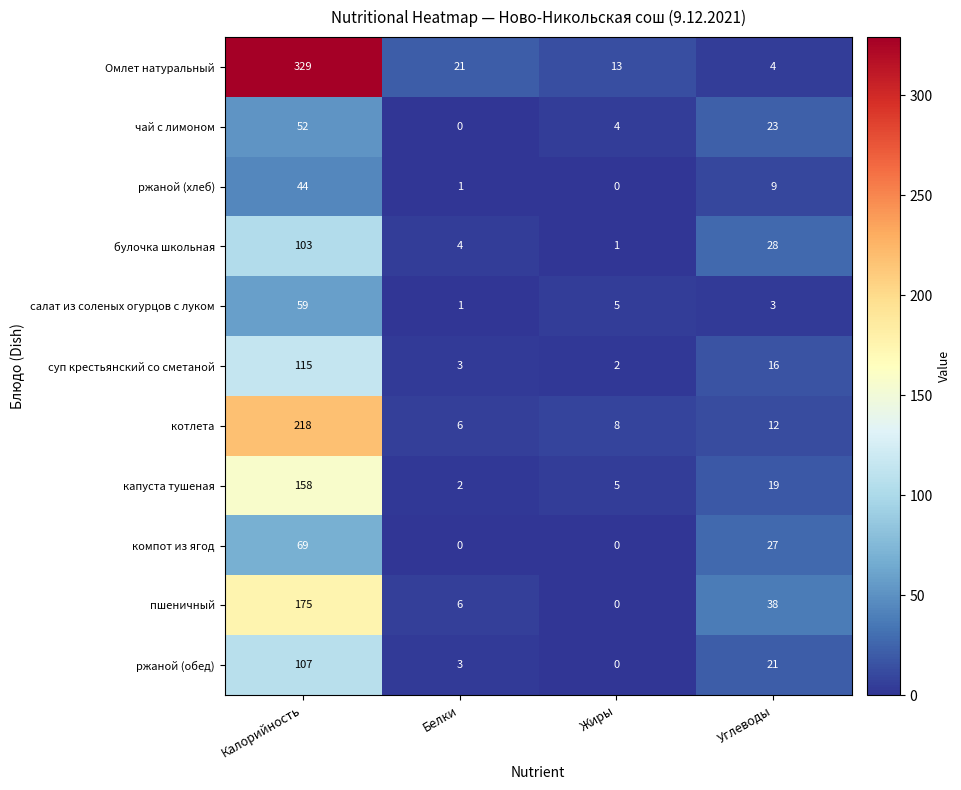

How many series are shown in this chart?

11